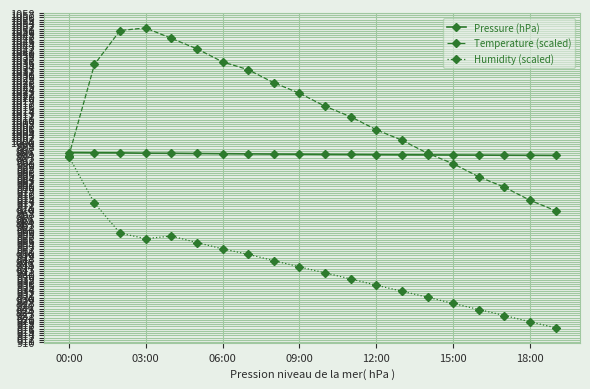

What is the value of the Pressure (hPa) point at the 17th from the left?

994.1